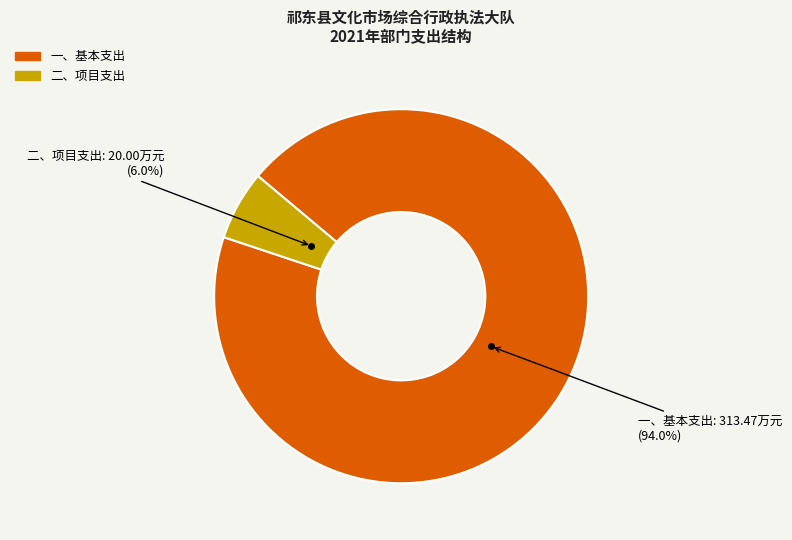

To the nearest percent, what percentage of the pie is 二、项目支出?

6%